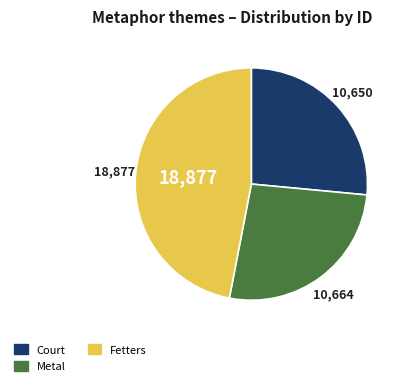

Which slice is the largest?

Fetters